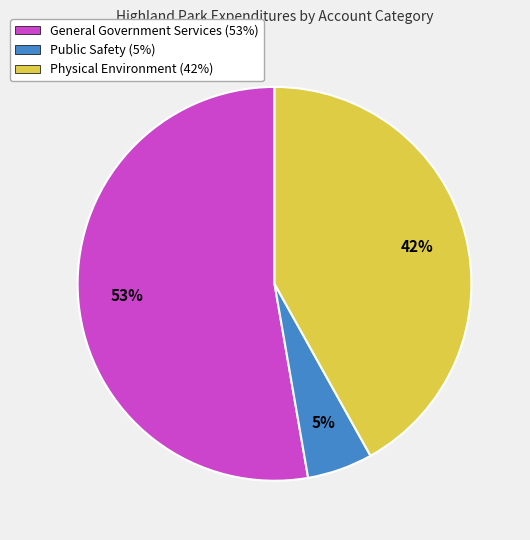

Approximately how many times larger is the value at Physical Environment compared to General Government Services?

0.8